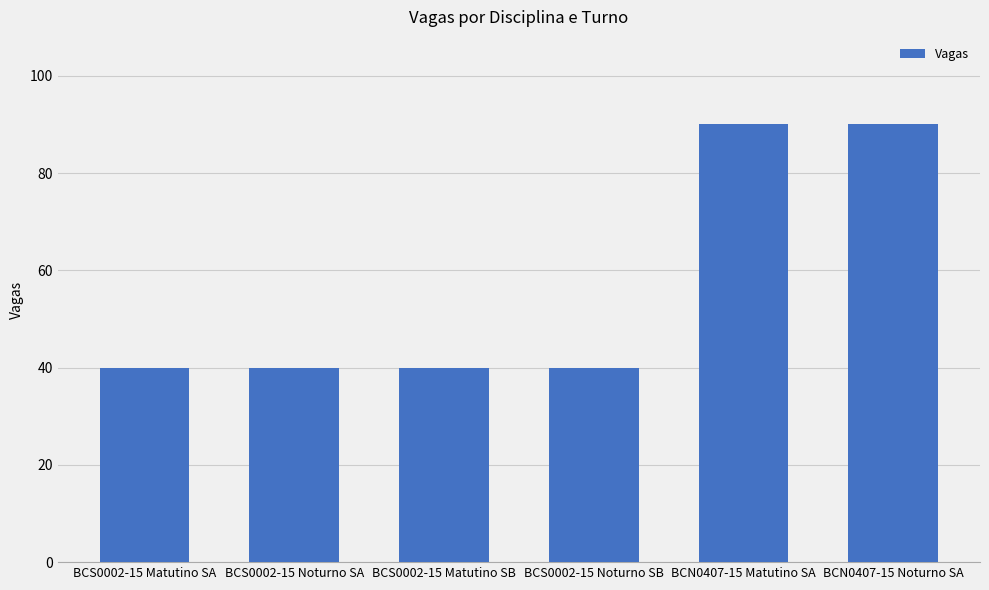

Approximately how many times larger is the value at BCS0002-15 Noturno SA compared to BCS0002-15 Matutino SA?

1.0